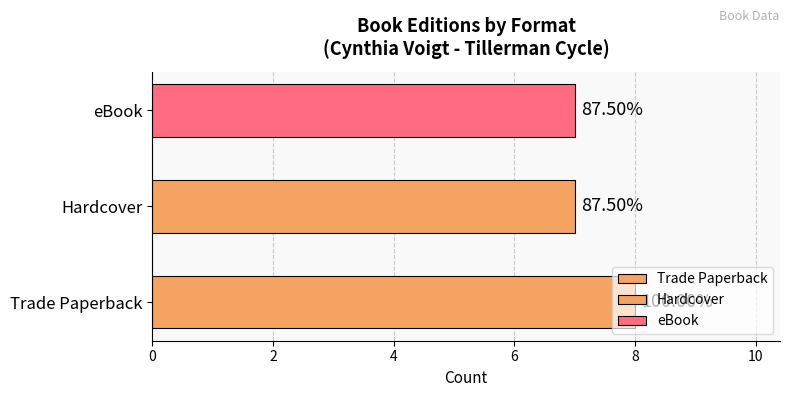

True or false: Trade Paperback has a value of 148535 at Homecoming.

False